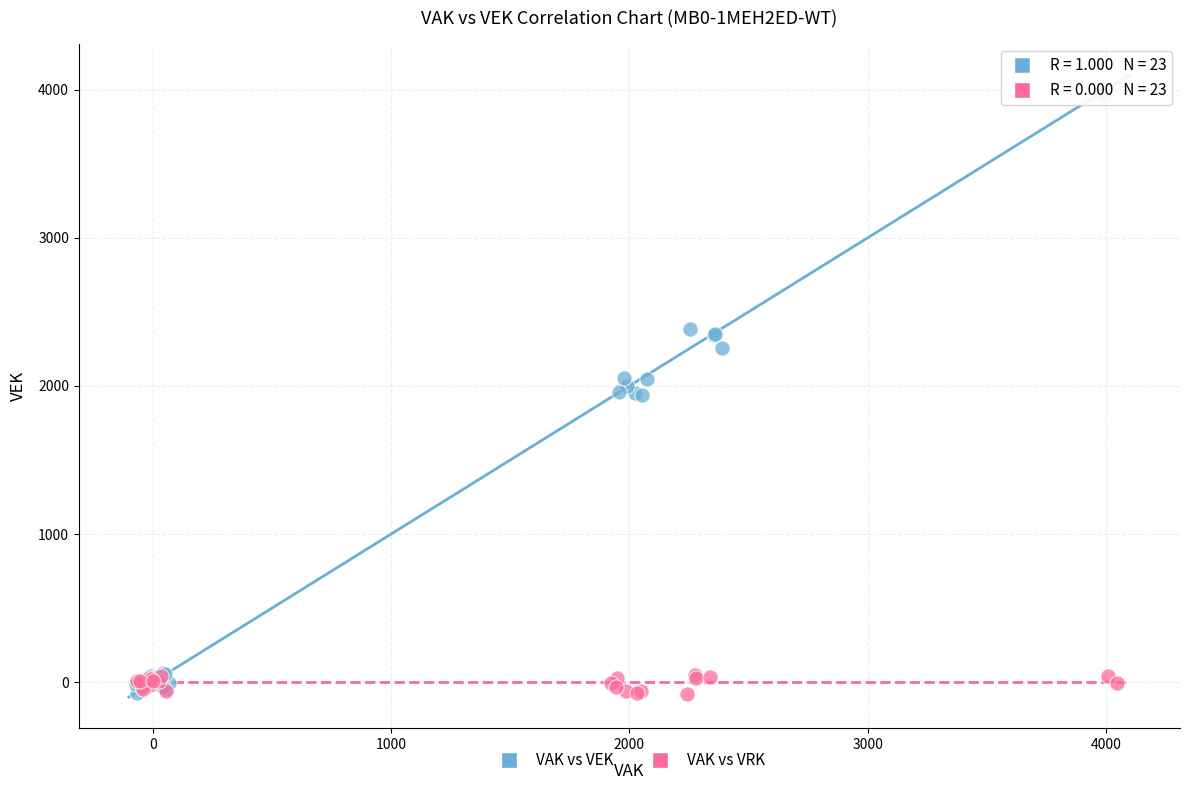

Which series has the widest spread of Y values?

VAK vs VEK